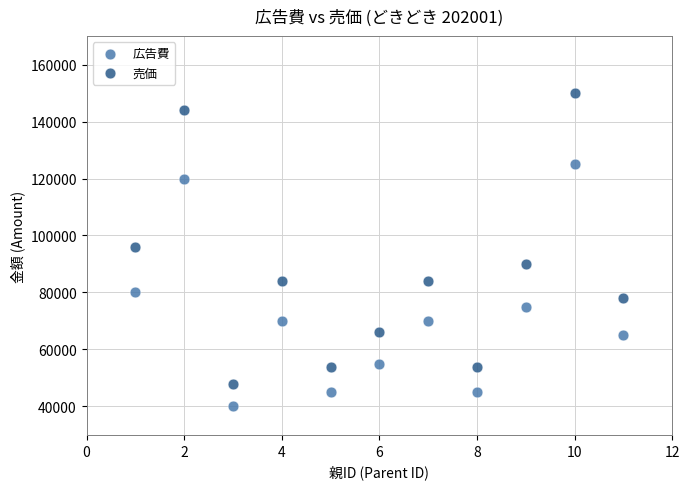

Which series reaches the minimum Y coordinate?

広告費